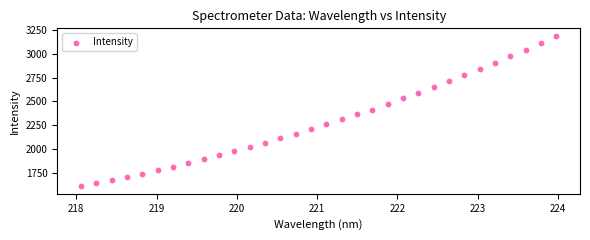

What is the range of X values (max minus min)?

5.9